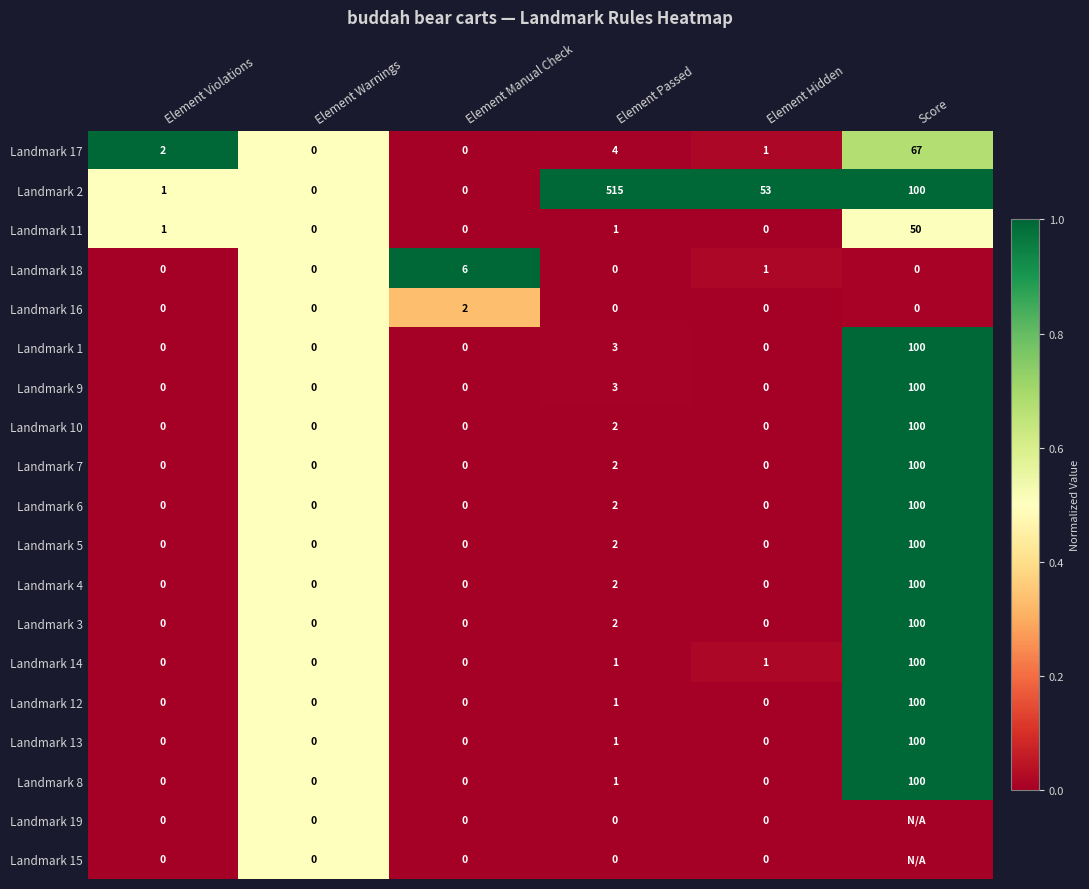

What is the spread (max minus min) of values at Element Manual Check?

6